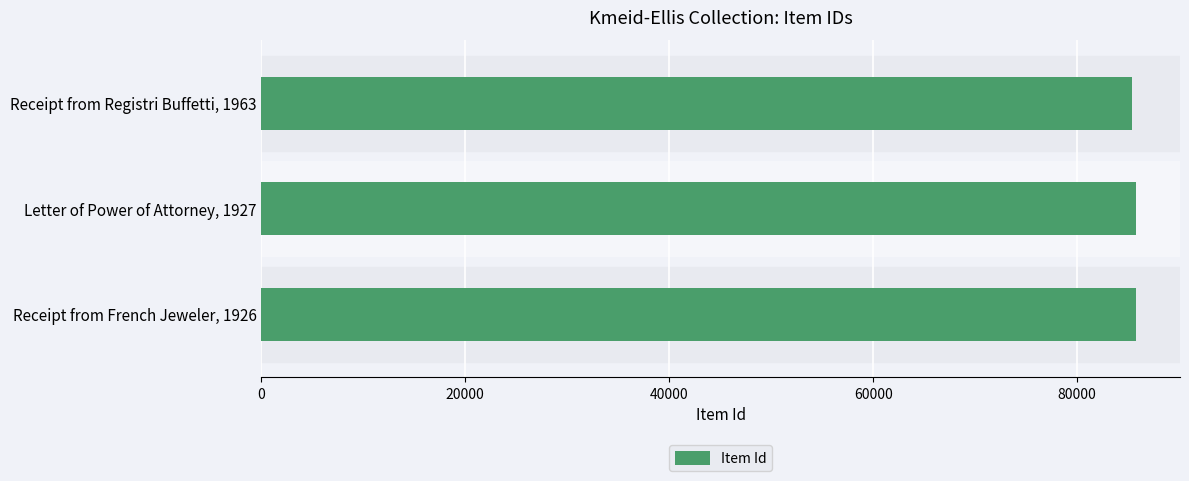

What is the greatest value displayed?

85803